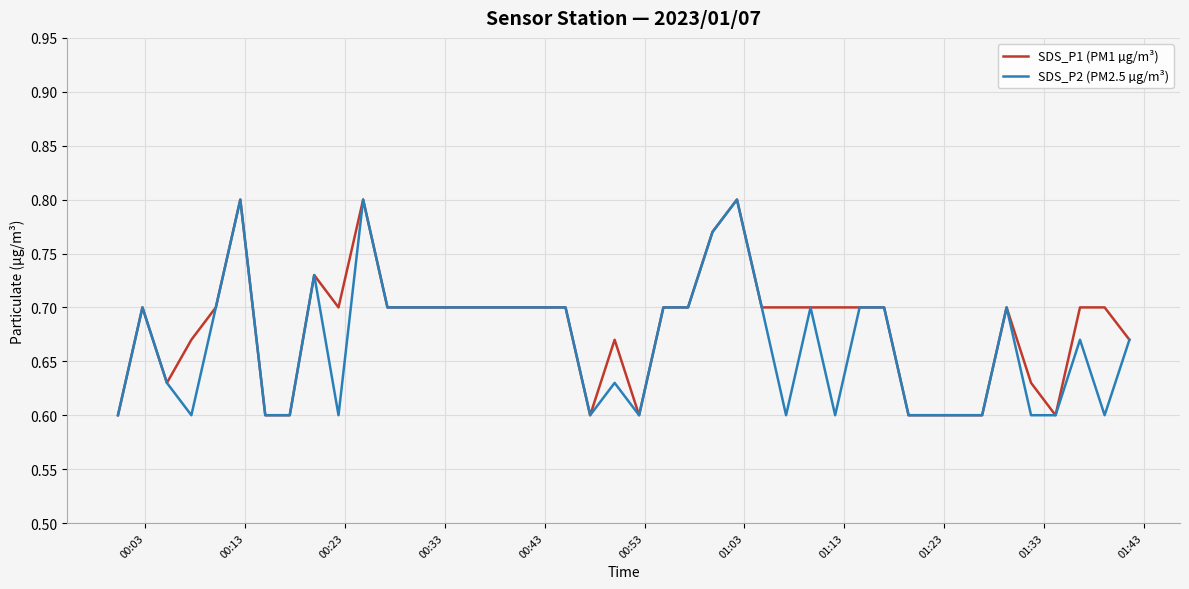

Is this an area chart (filled region under the line)?

No